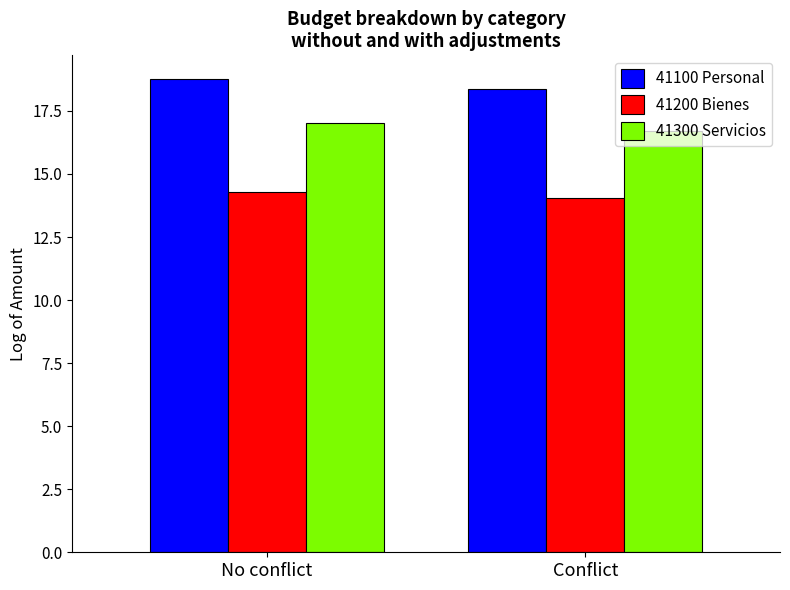

How many distinct data groups are displayed?

3